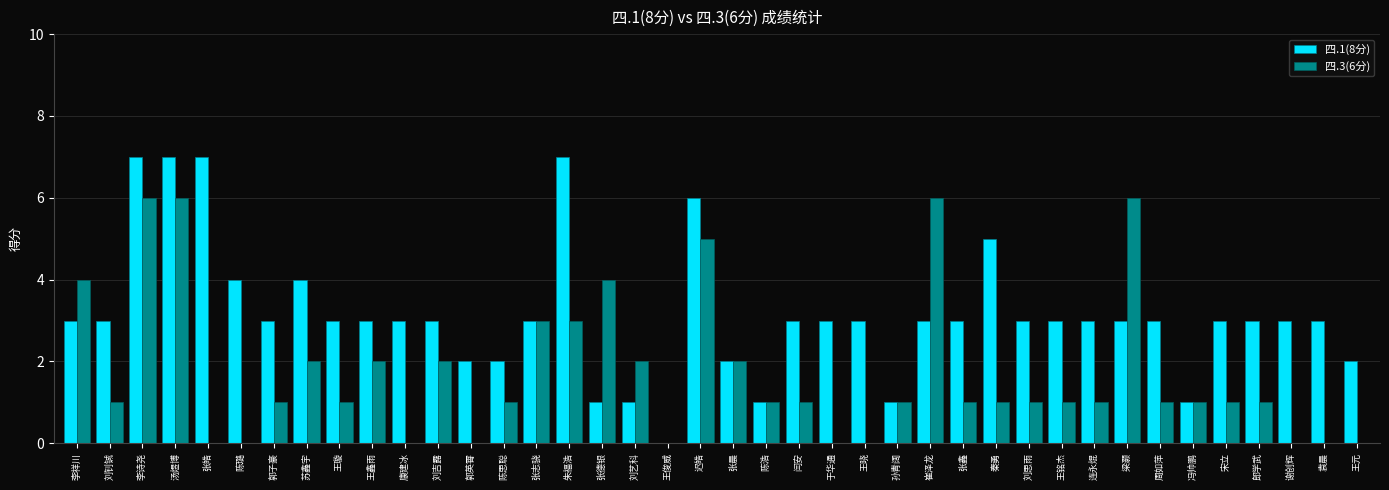

Between 张皓 and 郭子豪, which series saw the biggest shift?

四.1(8分)